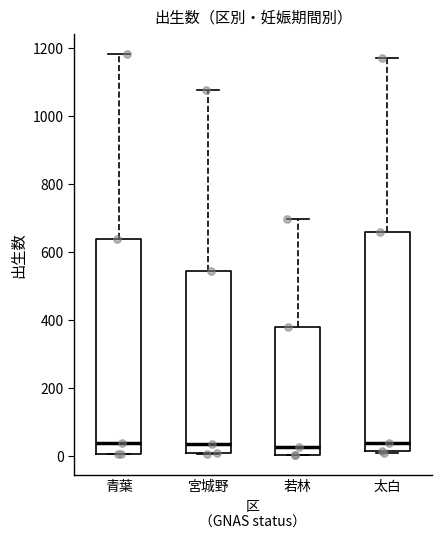

Reading left to right, read every box against the y-axis: the position of its median line, the range the box covers, and the ends of its whiskers. The values are not printed on the chart, so give them approximately, as read against the axis.

青葉: median 40, box 0 to 640, whiskers 0 to 1180
宮城野: median 40, box 20 to 540, whiskers 0 to 1080
若林: median 20, box 0 to 380, whiskers 0 to 700
太白: median 40, box 20 to 660, whiskers 20 to 1180